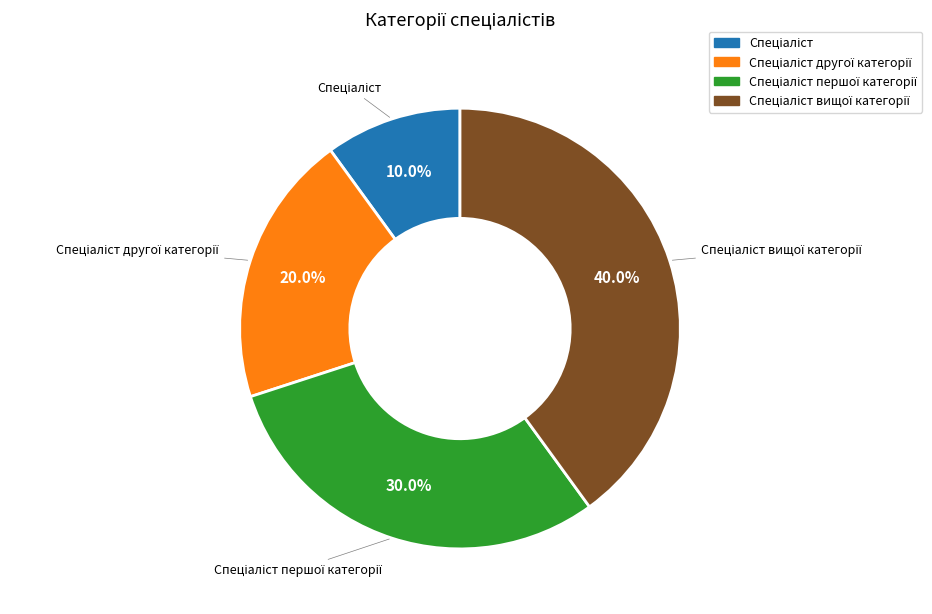

Is there any slice that represents more than half of the pie?

No